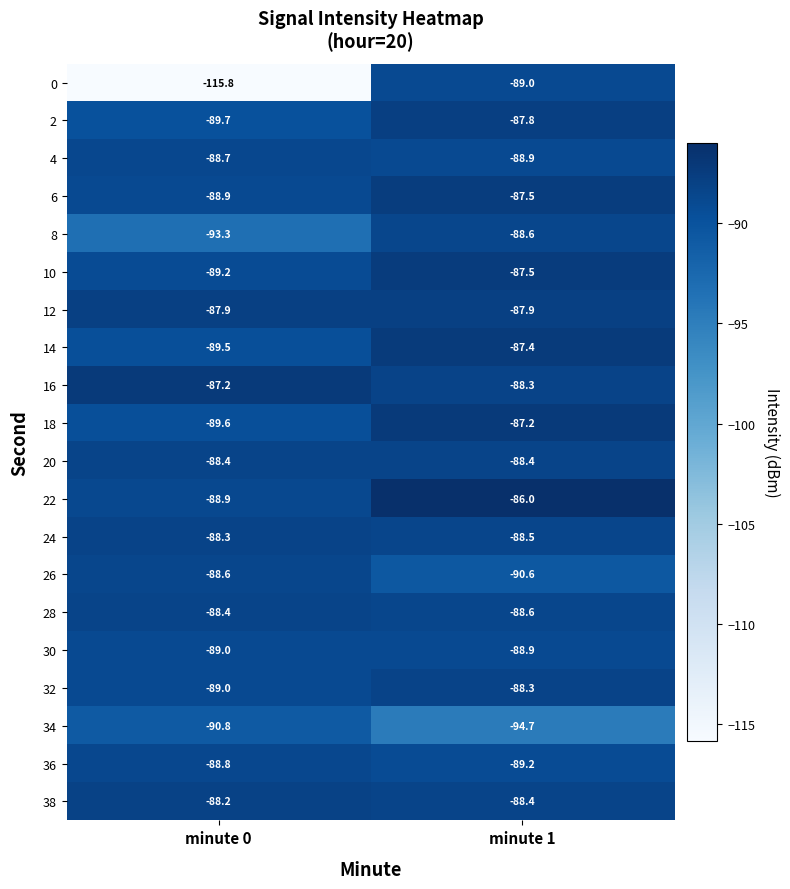

Rank the categories by 14 value from highest to lowest.

minute 1, minute 0